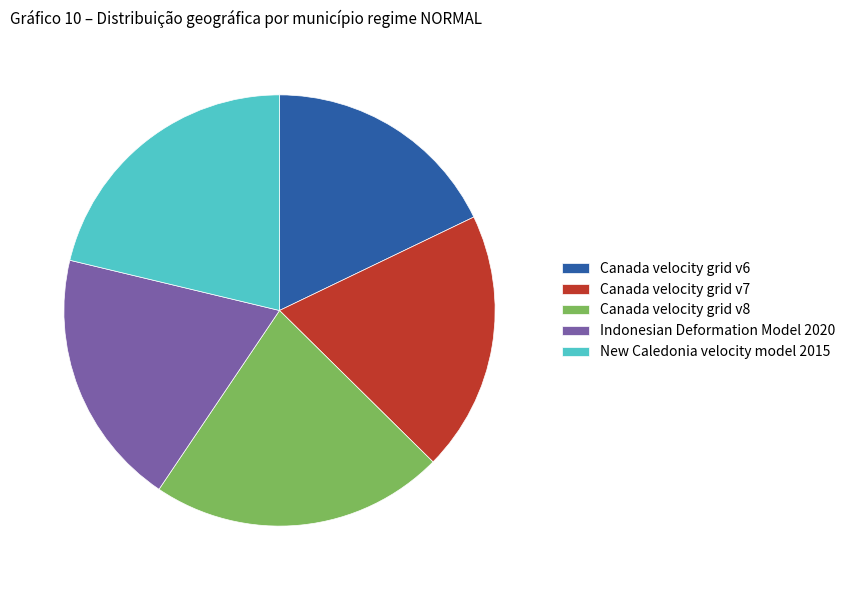

Which has a higher value, Indonesian Deformation Model 2020 or New Caledonia velocity model 2015?

New Caledonia velocity model 2015